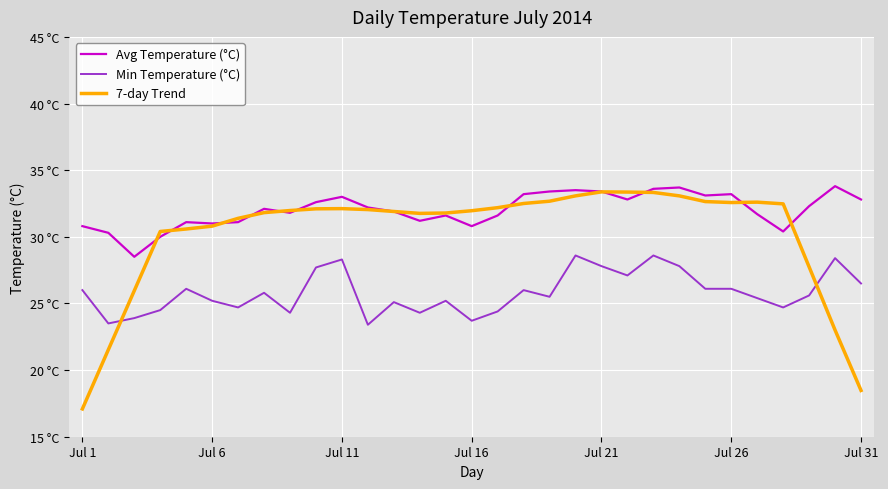

Does the chart display data point markers on the line(s)?

No